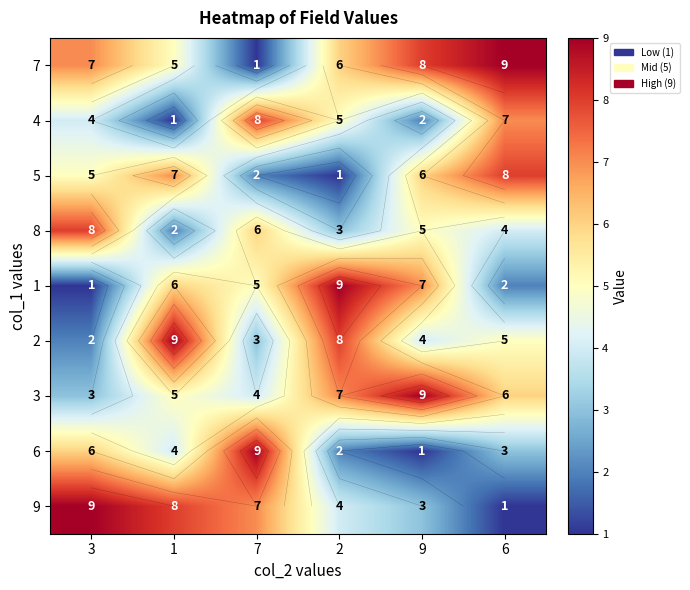

What is the difference between the maximum and minimum values in the 5 series?

7